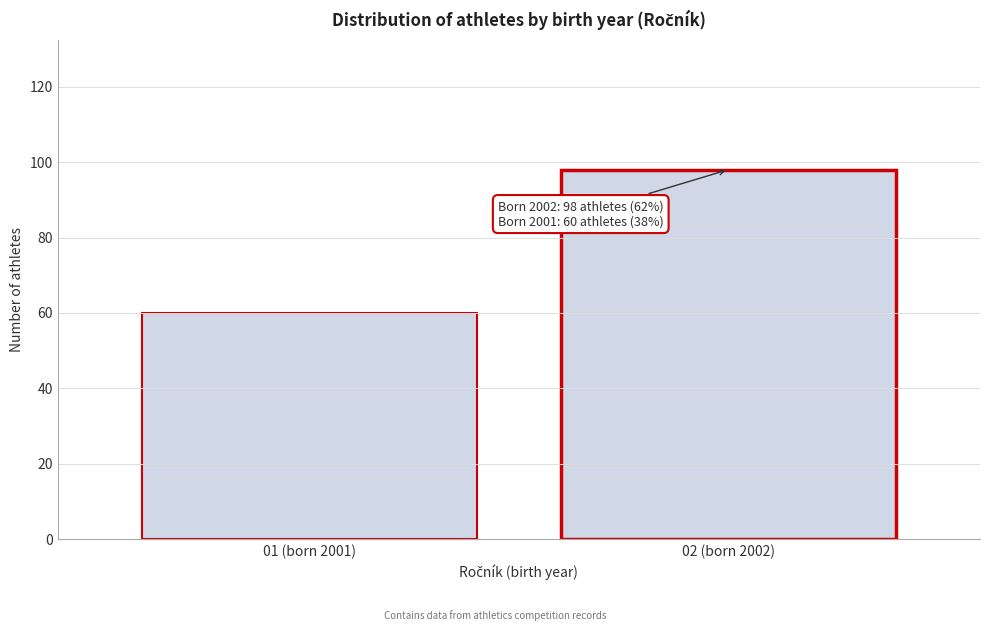

Reading left to right, extract all data points from this chart.

60	98